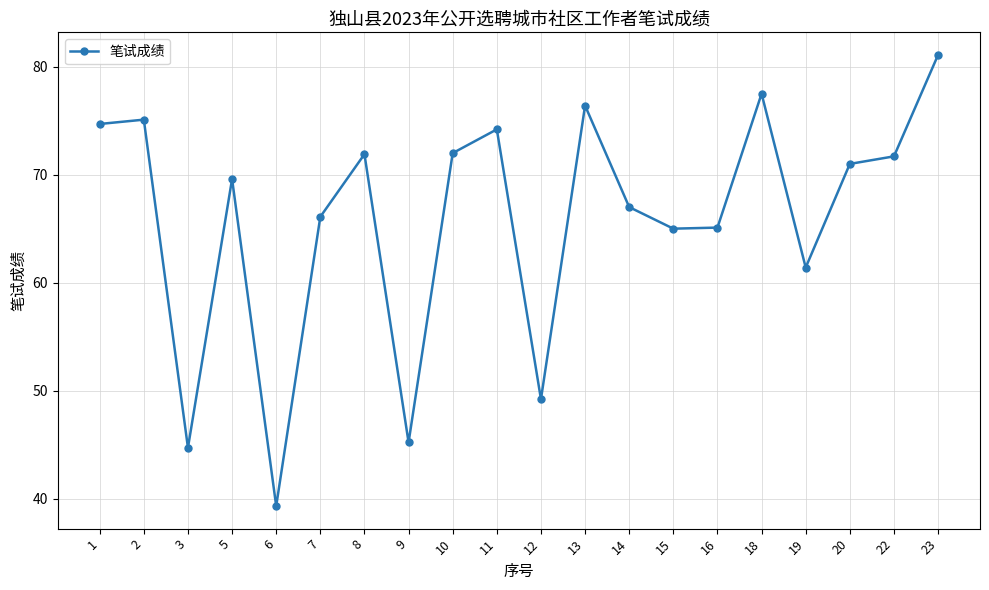

How many interior local peaks (higher than both neighbors) does the data have?

6